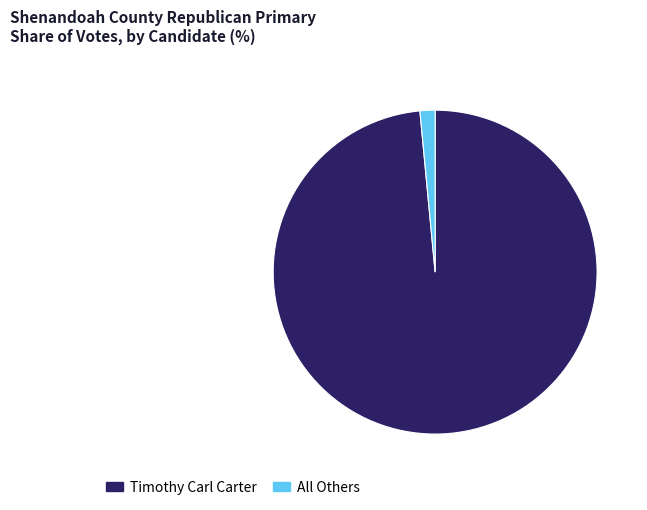

Rank the categories by value from highest to lowest.

Timothy Carl Carter, All Others